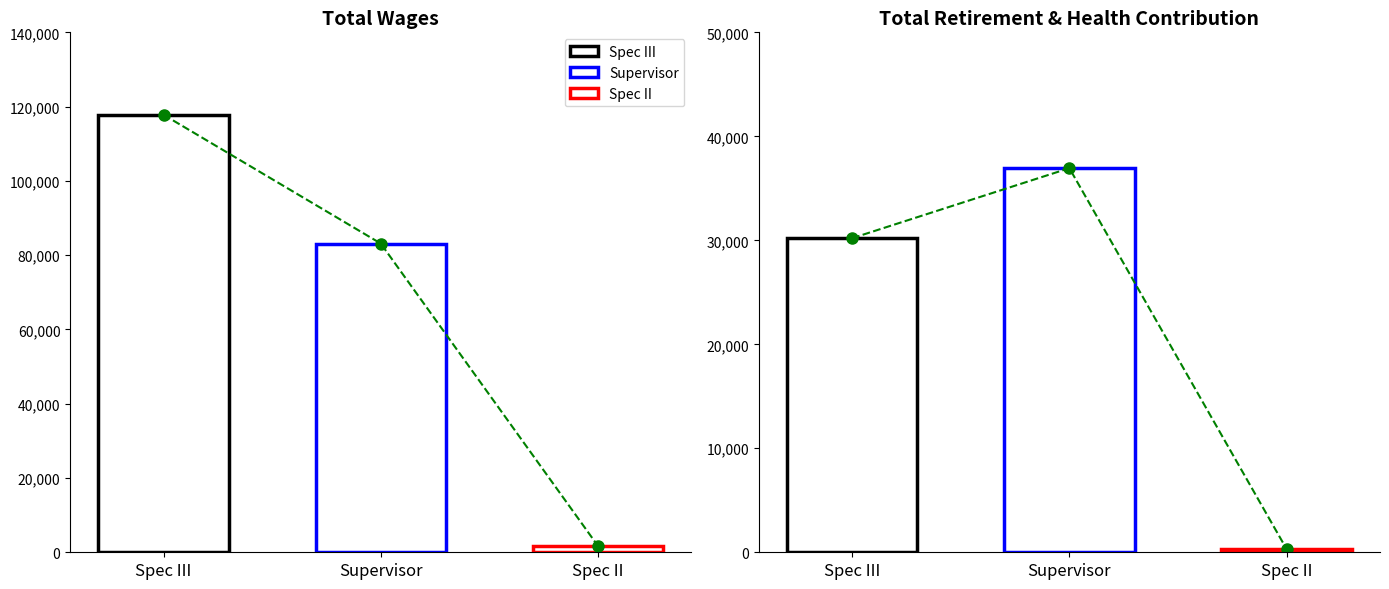

Is it true that Total Wages equals 117806 at Spec III?

True